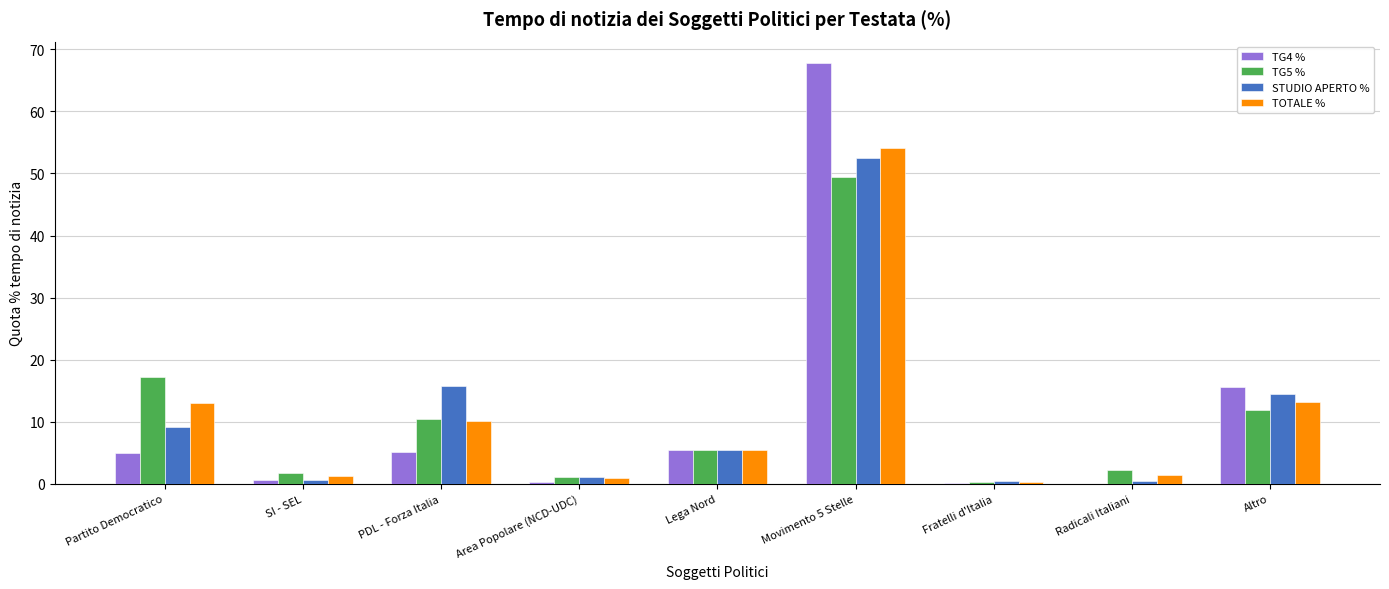

Is it true that TG5 % equals 16.9 at Altro?

False